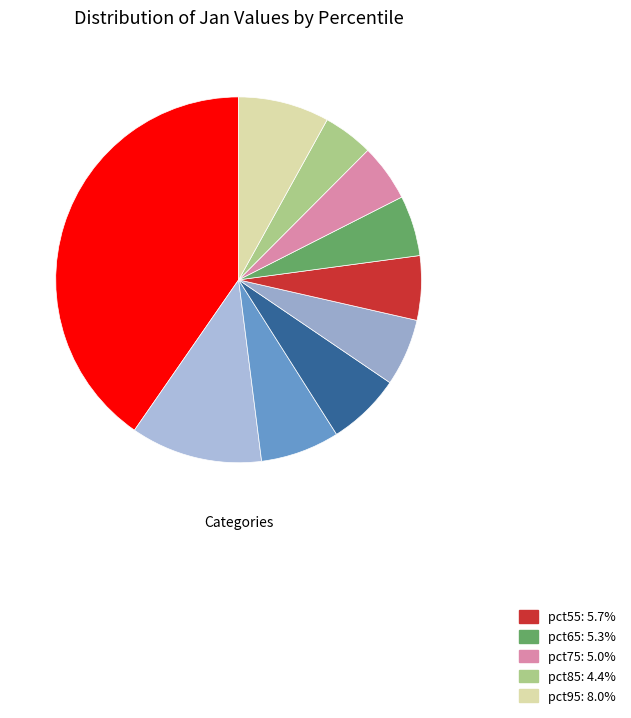

Is there any slice that represents more than half of the pie?

No